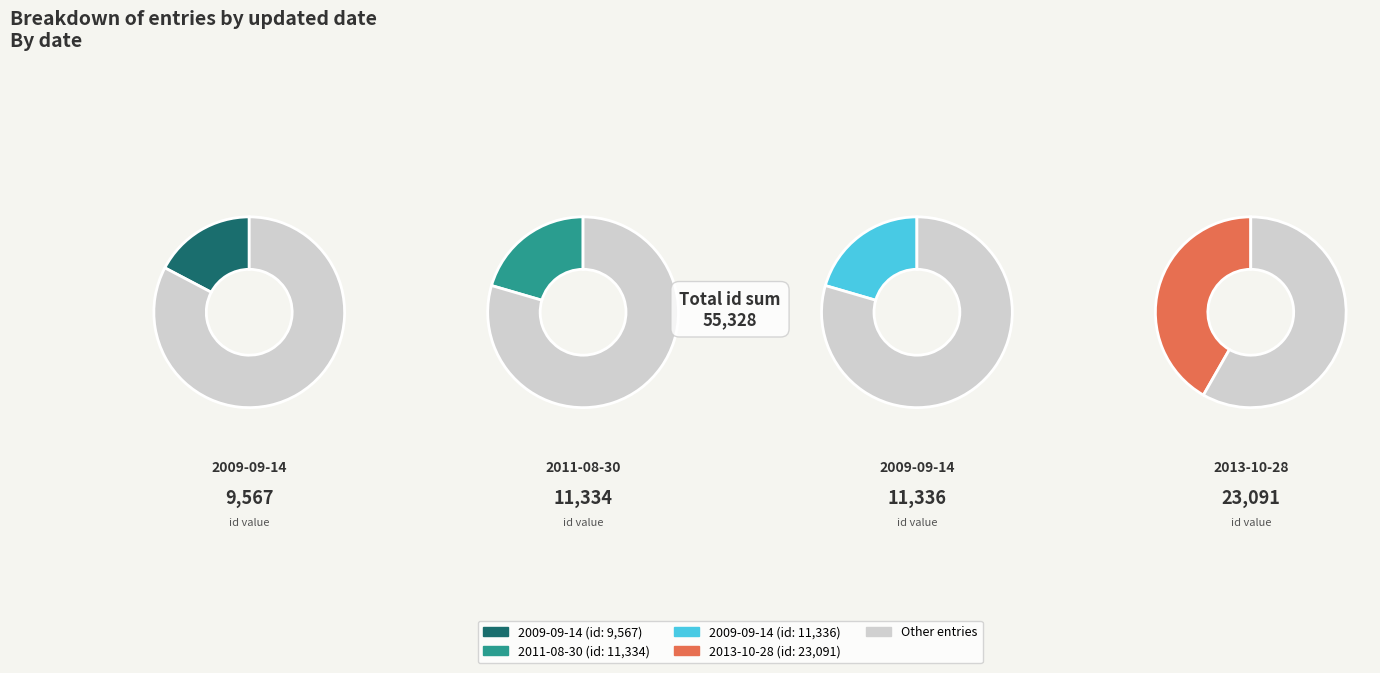

What percentage is the 2009-09-14 slice, to the nearest percent?

20%